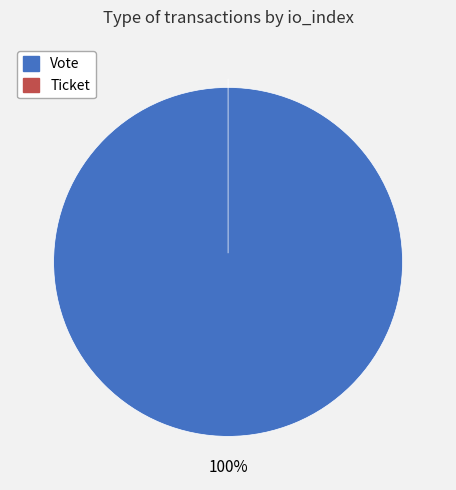

Which slice is the smallest?

Ticket